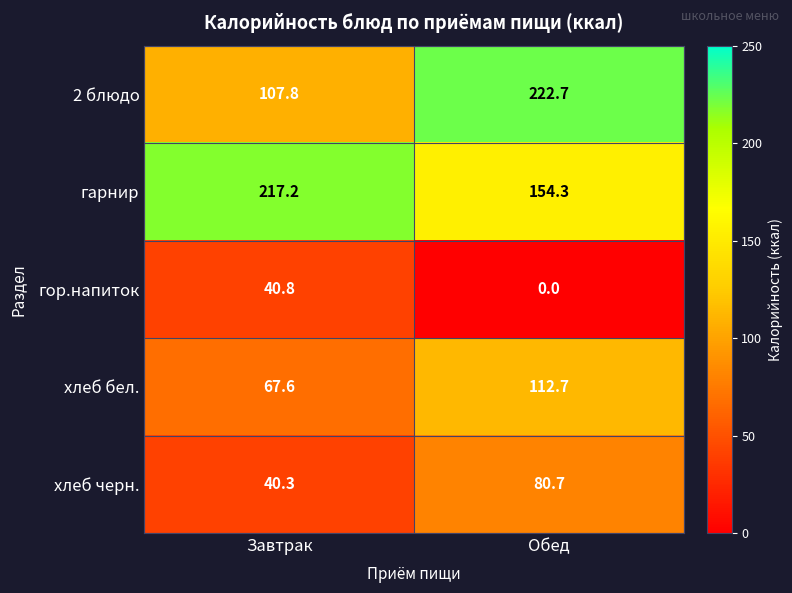

Which series changed the most between Завтрак and Обед?

2 блюдо